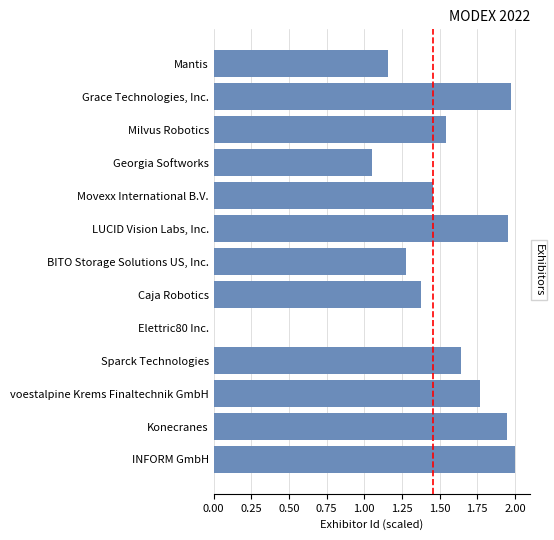

What is the ratio of the value at Konecranes to the value at Grace Technologies, Inc.?

1.0